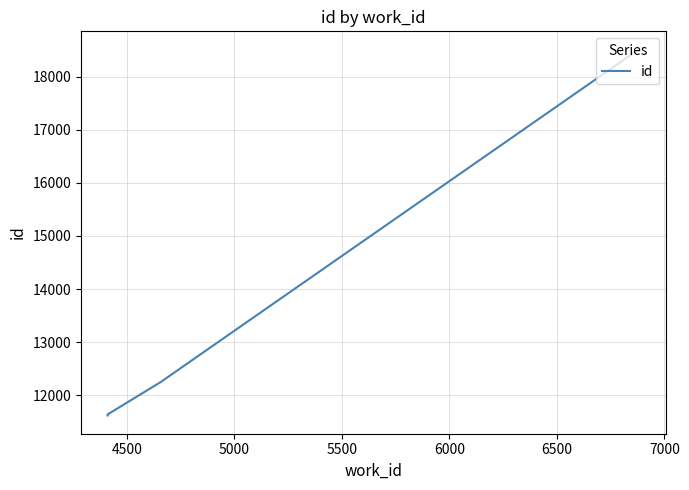

Is this an area chart (filled region under the line)?

No